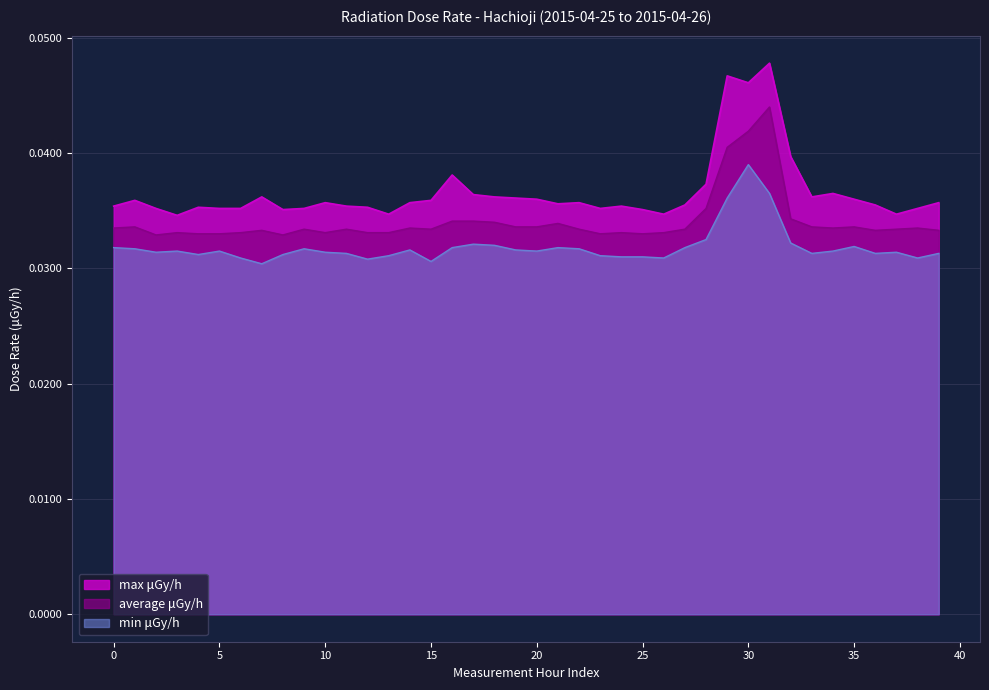

At which category is the sum across all series the highest?

31